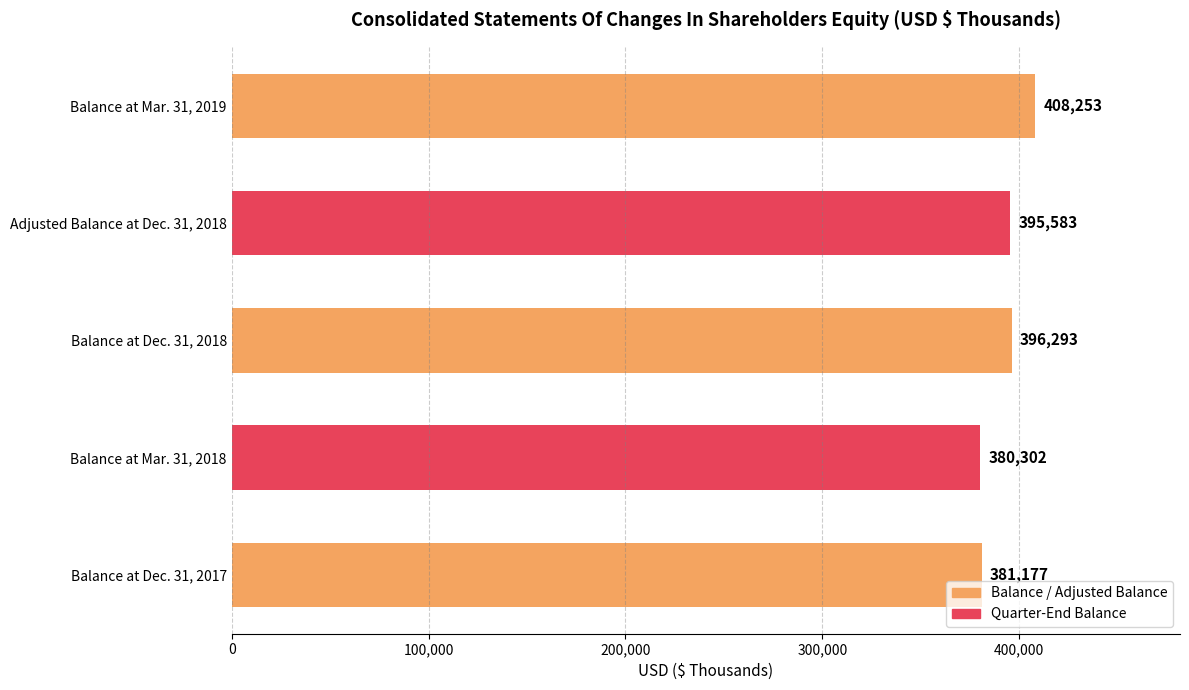

Does the chart contain any negative values?

No